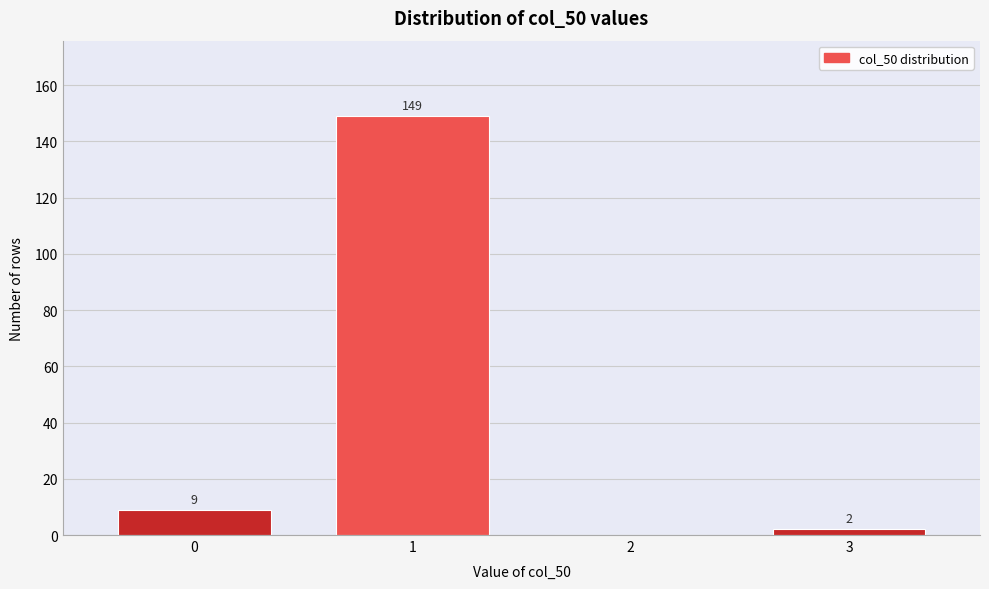

Reading left to right, transcribe all the data shown in this chart.

0=9	1=149	2=0	3=2